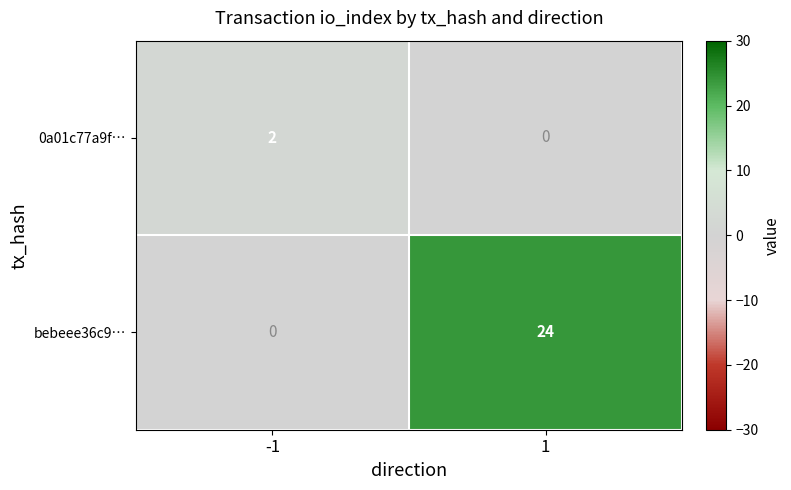

At which category is the sum across all series the highest?

1